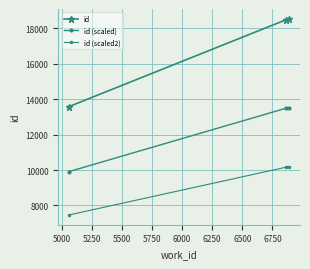

Count the number of categories in the chart.

3